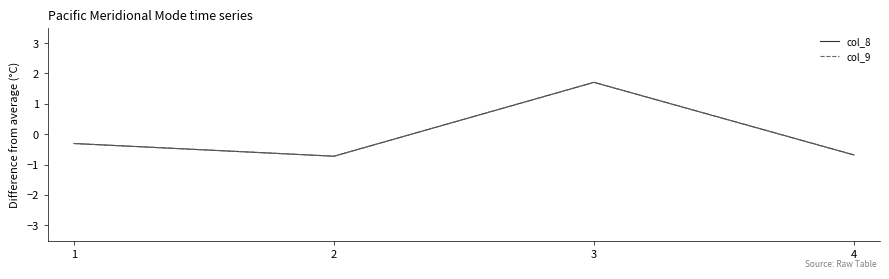

Is this an area chart (filled region under the line)?

No